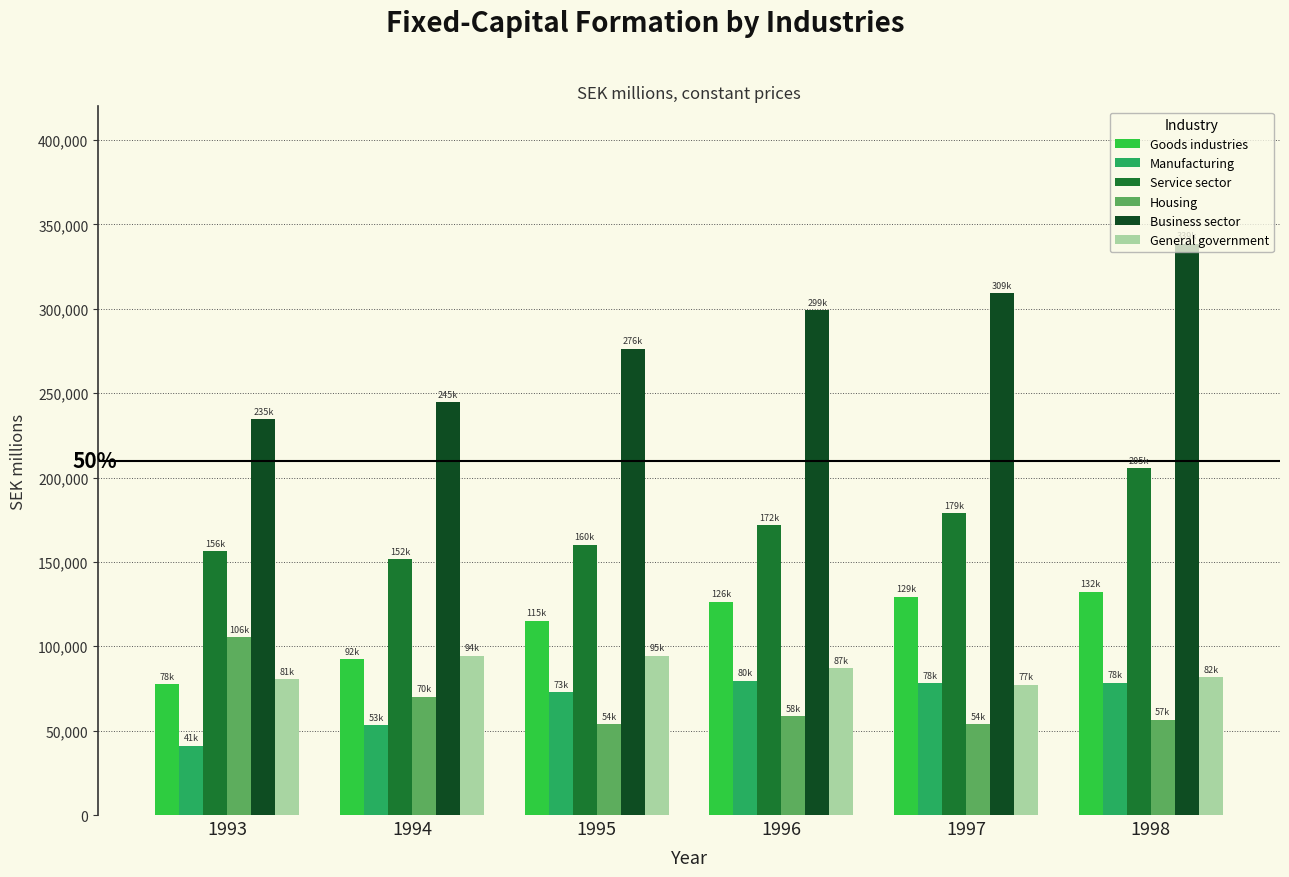

Between 1994 and 1998, which series saw the biggest shift?

Business sector